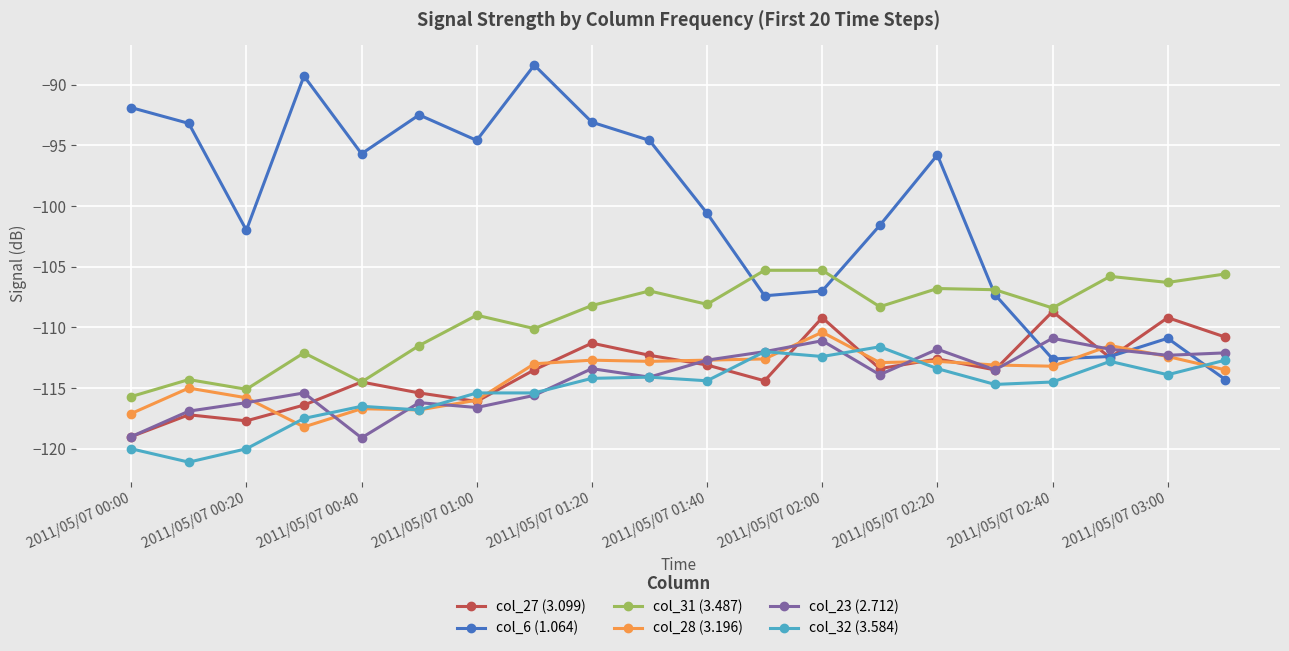

True or false: col_23 (2.712) and col_6 (1.064) cross at least once.

True